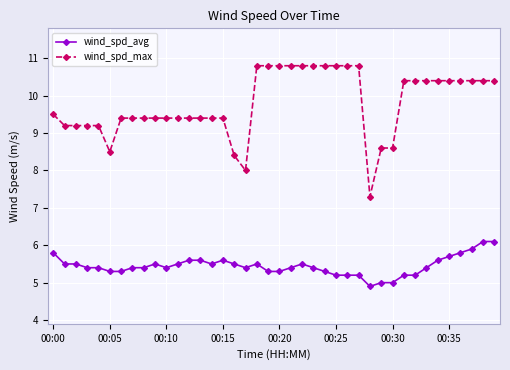

Which series has the largest range (max minus min)?

wind_spd_max